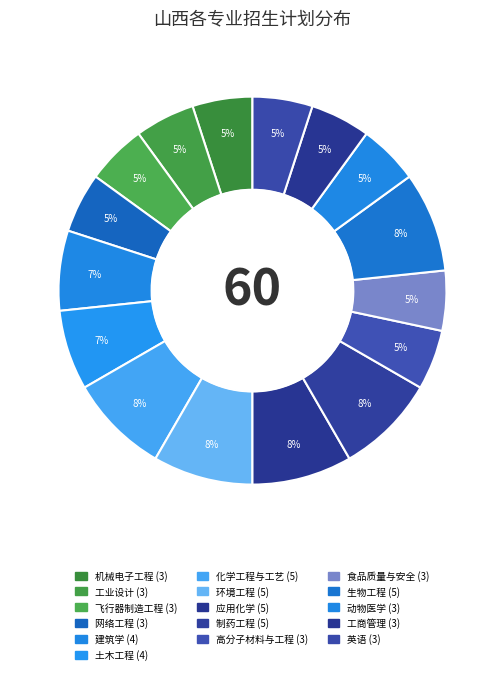

How many slices are in this pie chart?

16